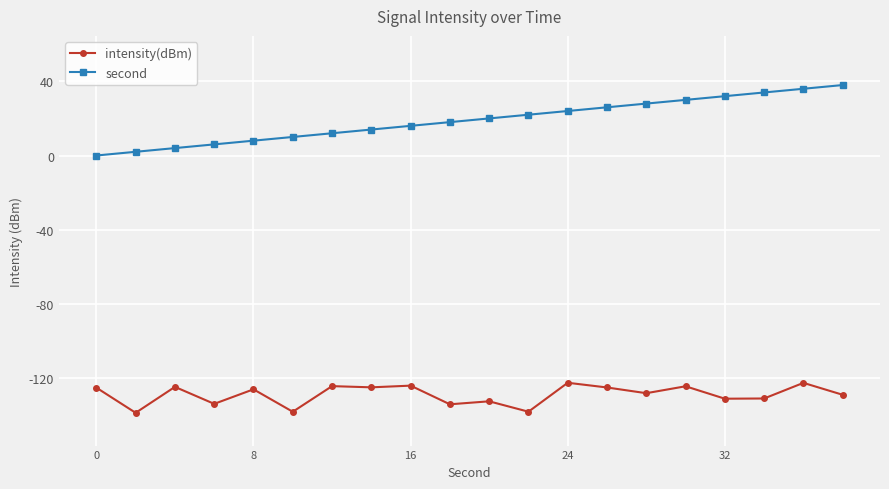

What is the highest value of the second series?

38.0